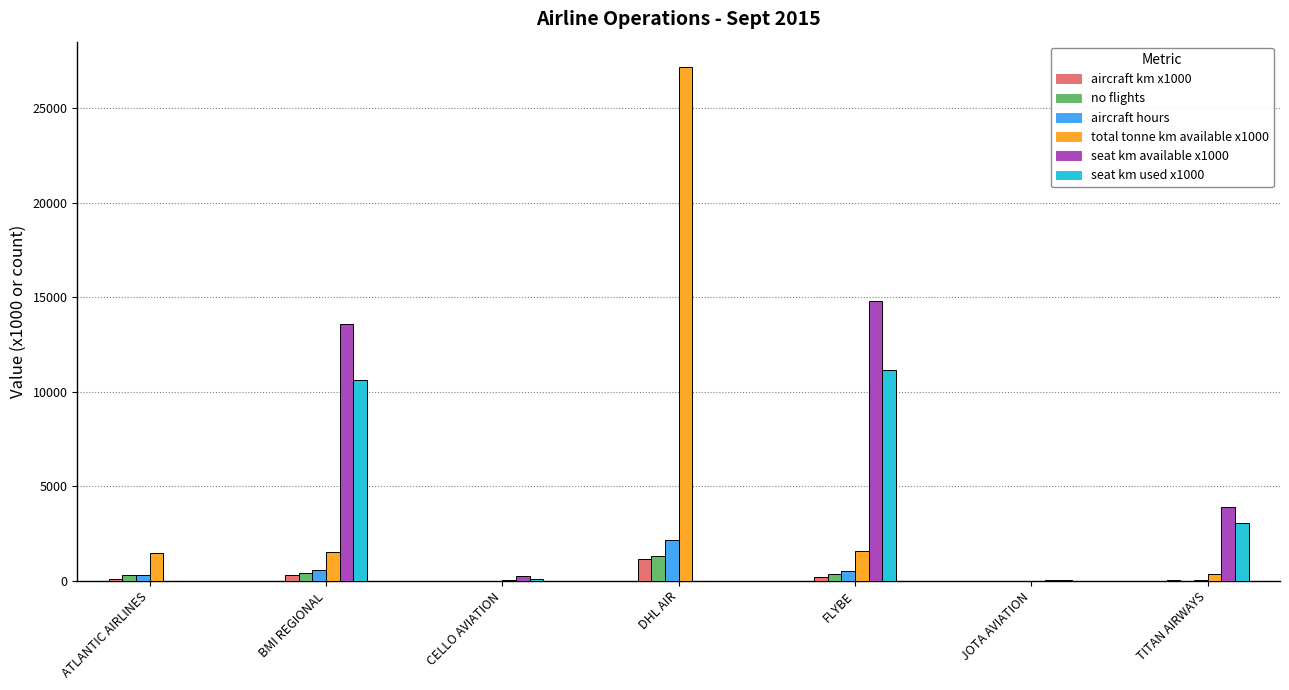

What is the greatest value displayed?

27156.0